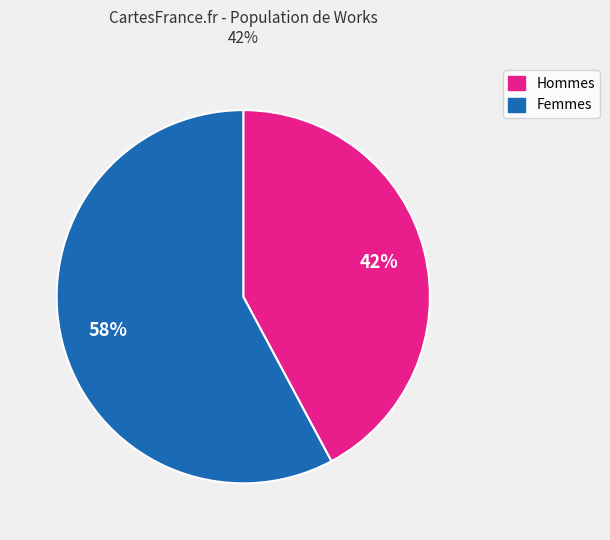

What is the largest slice in the pie chart?

Femmes